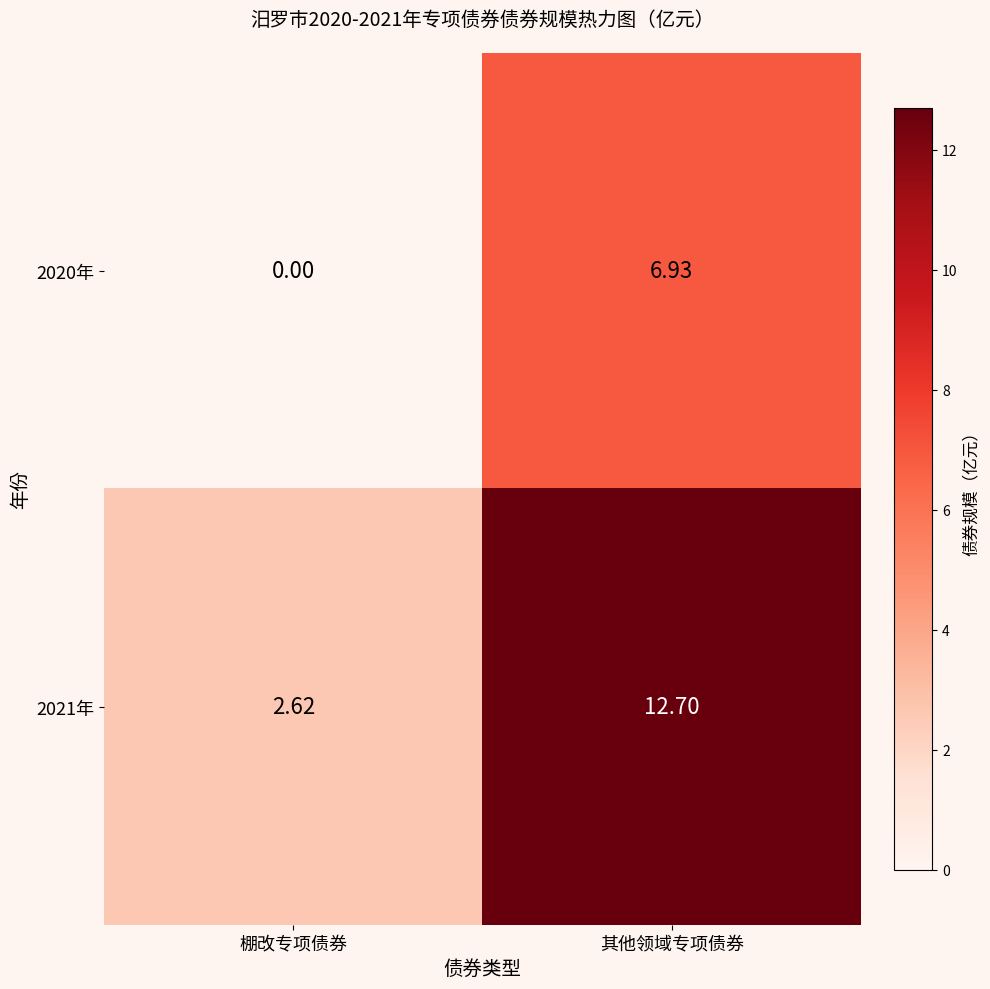

Is the value of 2021年 at 其他领域专项债券 greater than the value of 2020年 at 棚改专项债券?

Yes